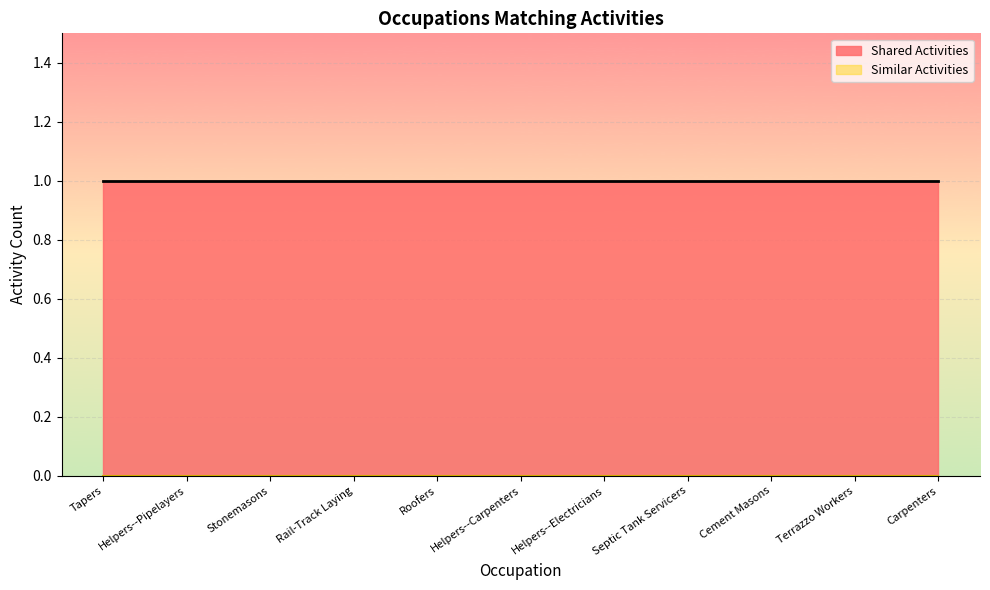

What is the sum of the Shared Activities values at Helpers--Pipelayers and Rail-Track Laying?

2